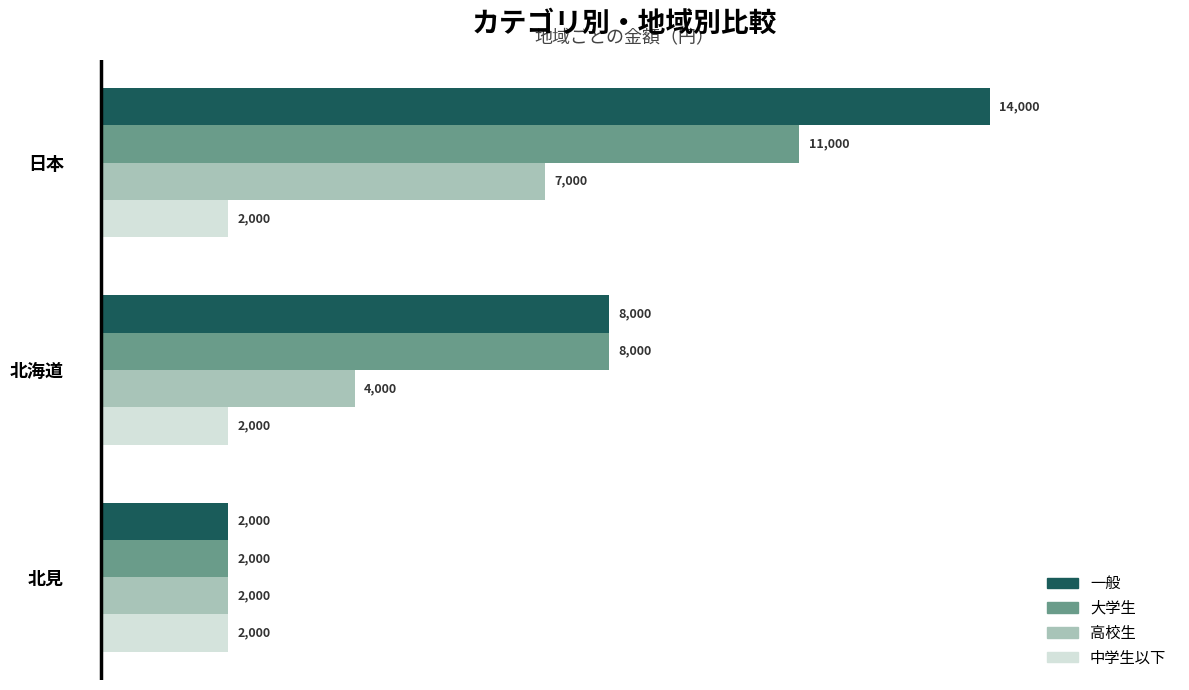

At which label is 大学生 closest to 6500?

北海道